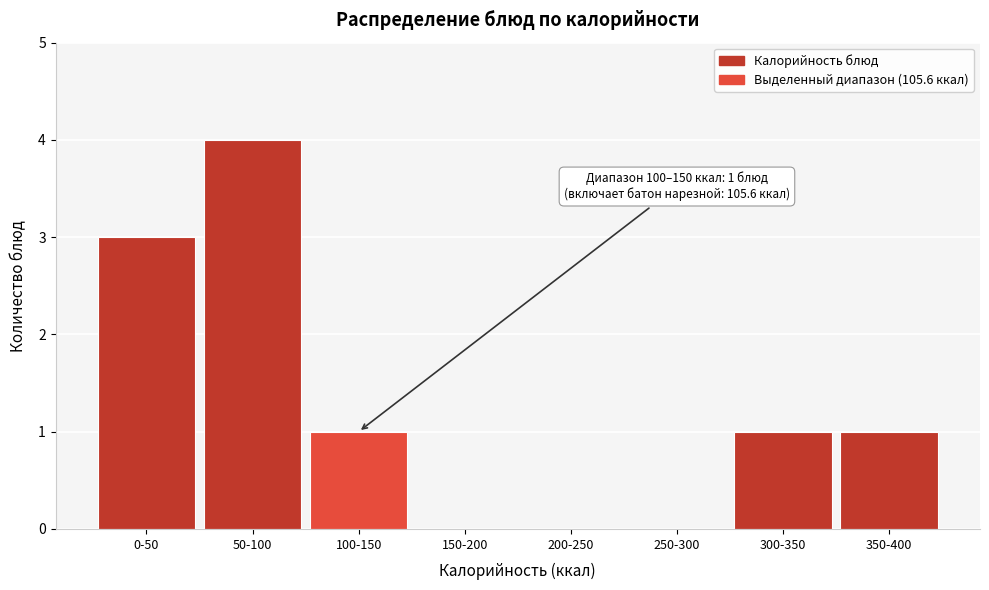

Reading left to right, what are all the values shown in this chart?

0-50=3	50-100=4	100-150=1	150-200=0	200-250=0	250-300=0	300-350=1	350-400=1